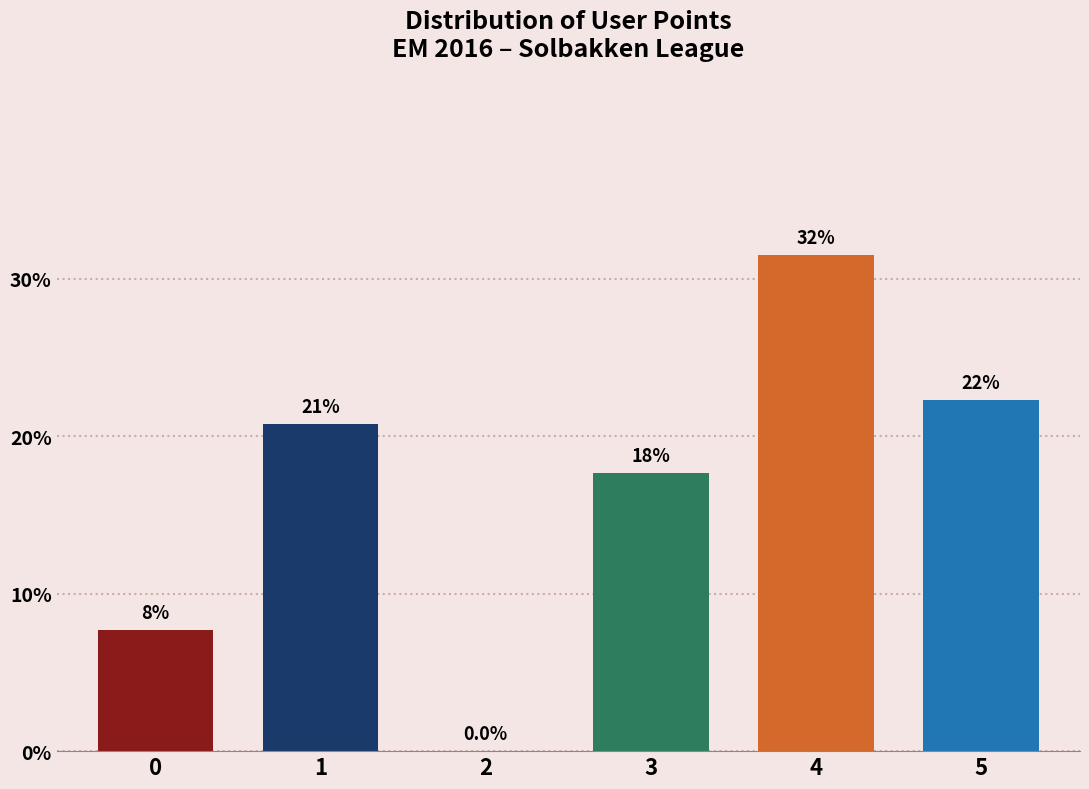

Are the bars horizontal?

No